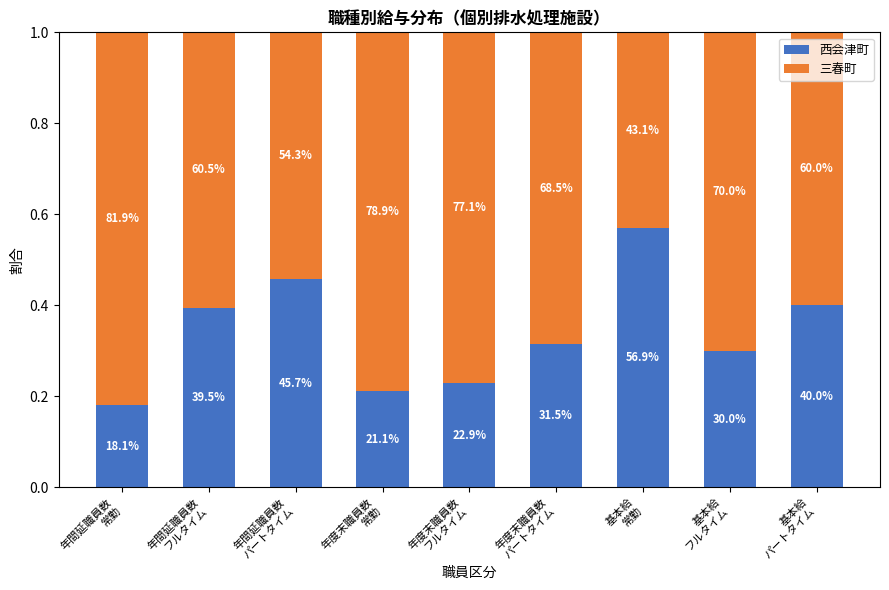

The 三春町 series shows 1.1 at 基本給
パートタイム. True or false?

False